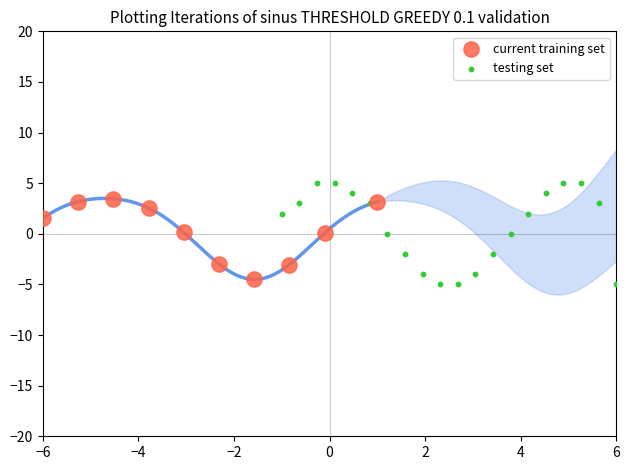

Which series has the largest Y range (max minus min)?

testing set